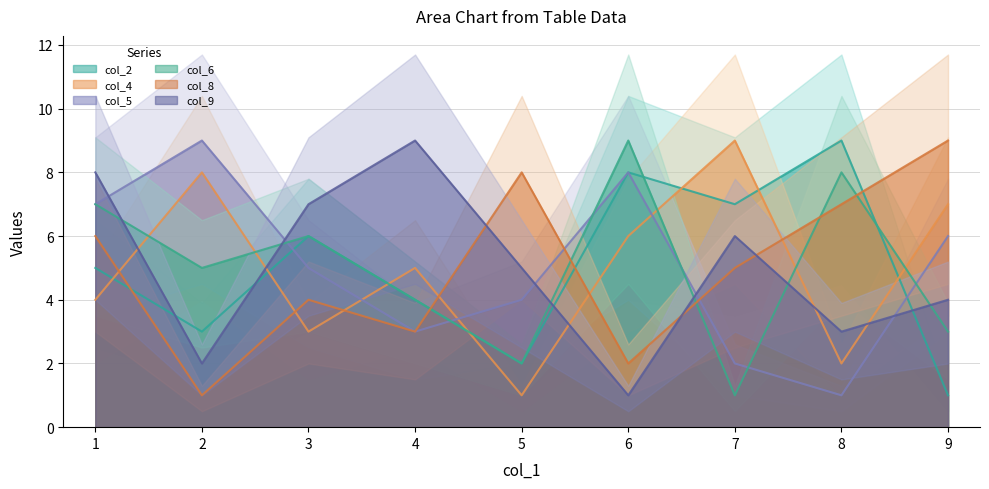

At which label does col_4 first exceed 5?

2